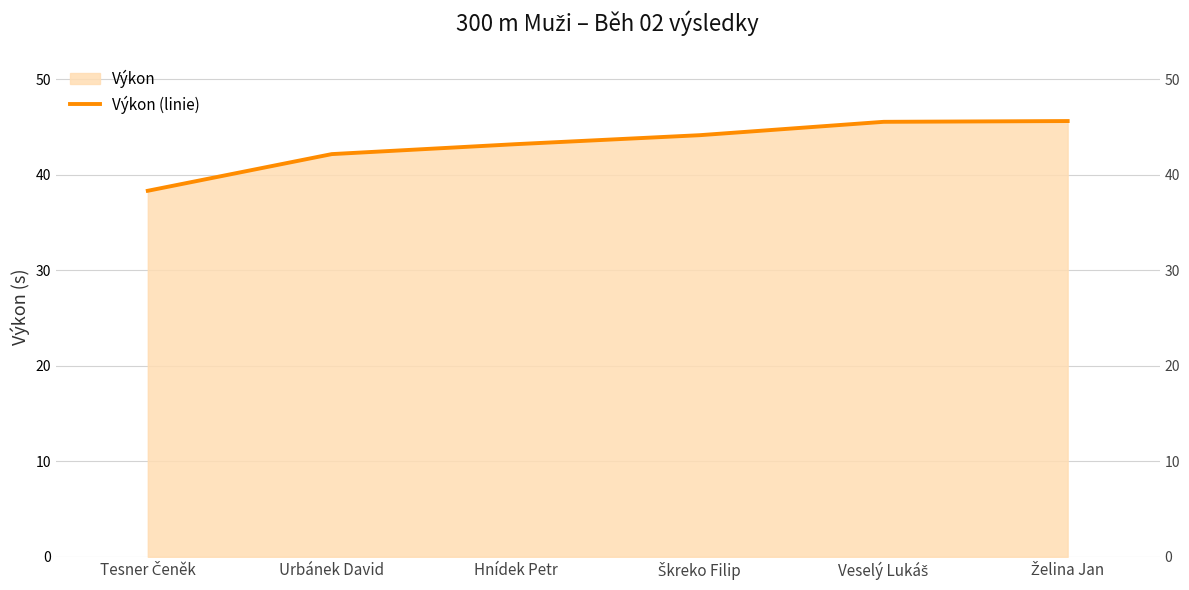

Rank the categories by value from lowest to highest.

Tesner Čeněk, Urbánek David, Hnídek Petr, Škreko Filip, Veselý Lukáš, Želina Jan